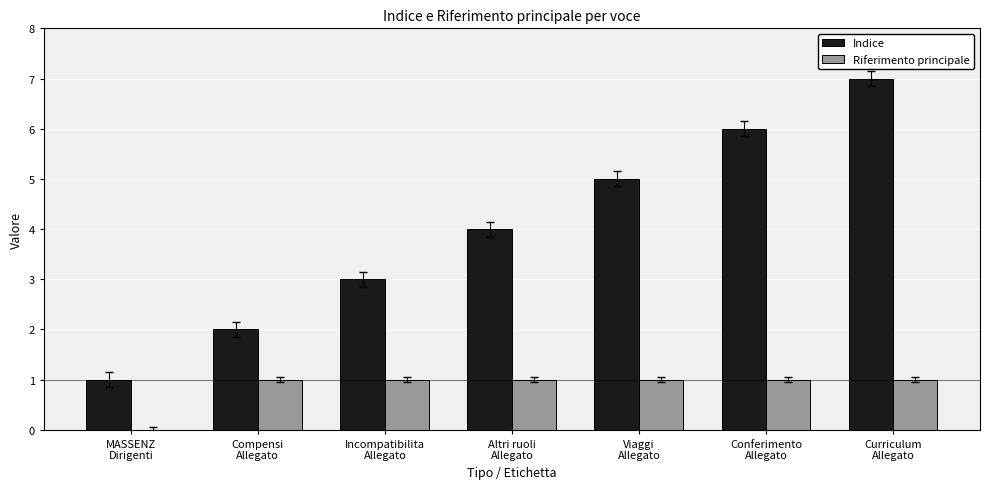

Which series has the largest total across all categories?

Indice